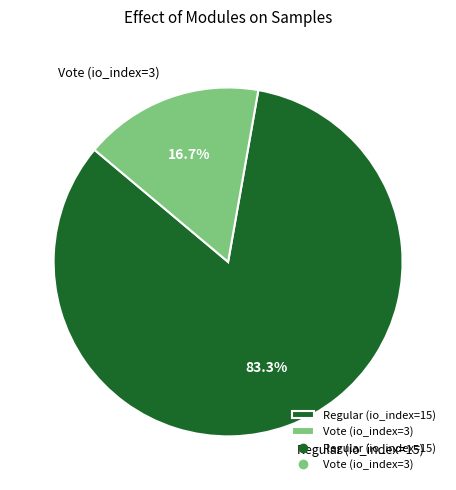

The Vote (io_index=3) slice represents 22% of the pie. True or false?

False